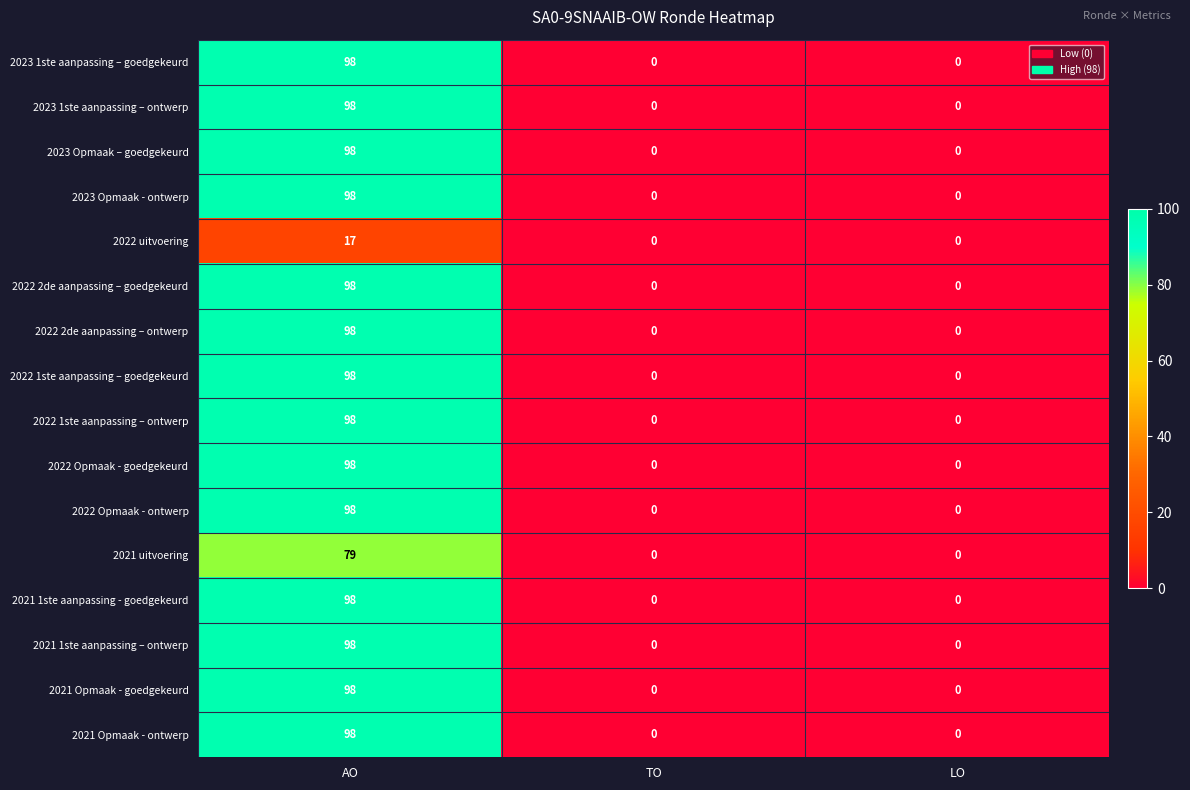

True or false: 2021 uitvoering has a value of 0 at TO.

True